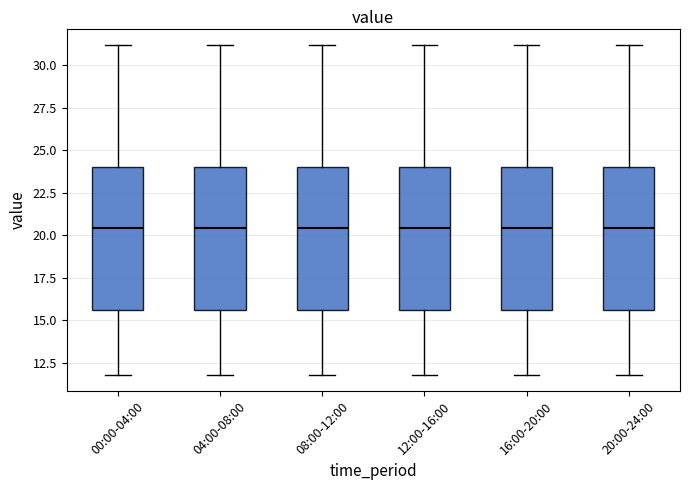

Where does the lower whisker of the box for 16:00-20:00 end on the y-axis? The values are not printed on the chart, so give them approximately, as read against the axis.

12.0